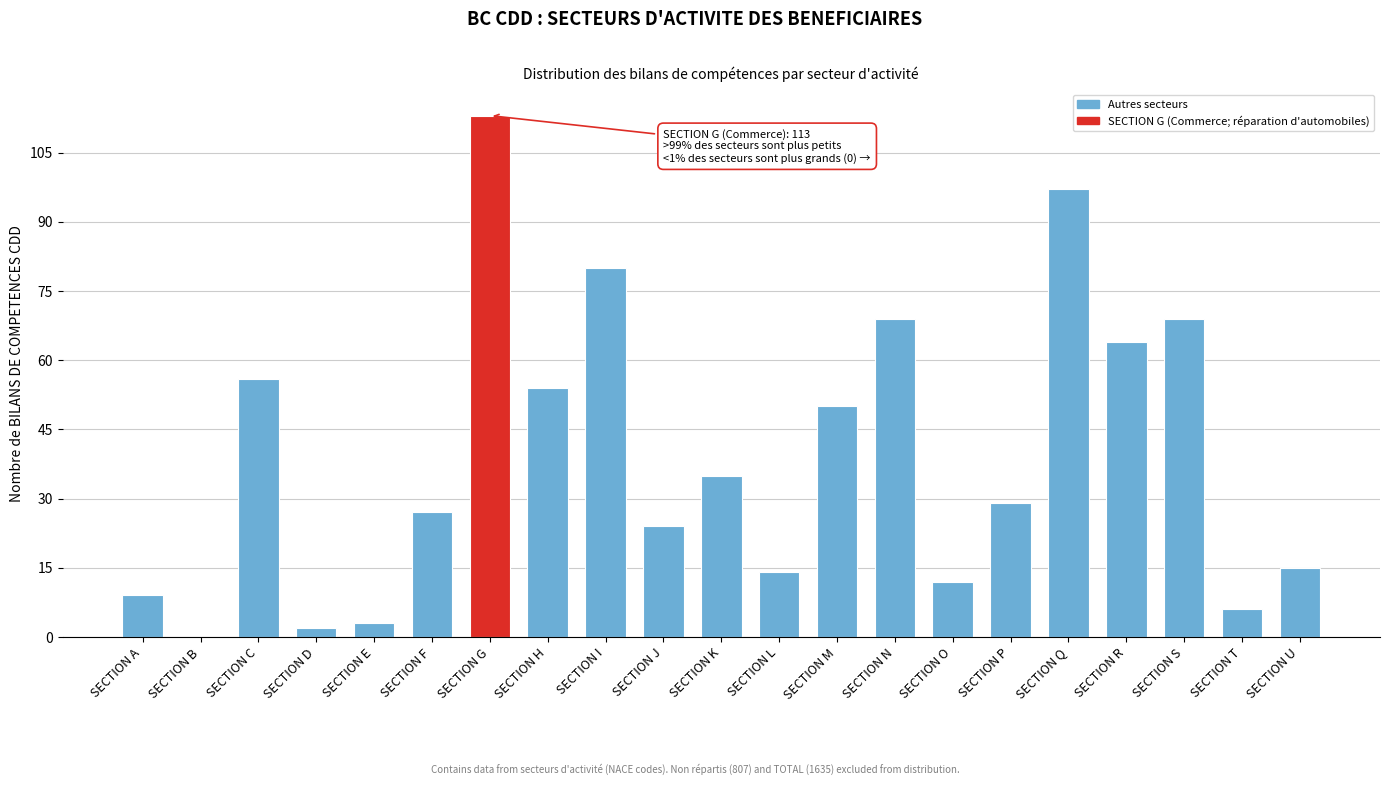

Reading left to right, transcribe all the data shown in this chart.

SECTION A=9	SECTION B=0	SECTION C=56	SECTION D=2	SECTION E=3	SECTION F=27	SECTION G=113	SECTION H=54	SECTION I=80	SECTION J=24	SECTION K=35	SECTION L=14	SECTION M=50	SECTION N=69	SECTION O=12	SECTION P=29	SECTION Q=97	SECTION R=64	SECTION S=69	SECTION T=6	SECTION U=15